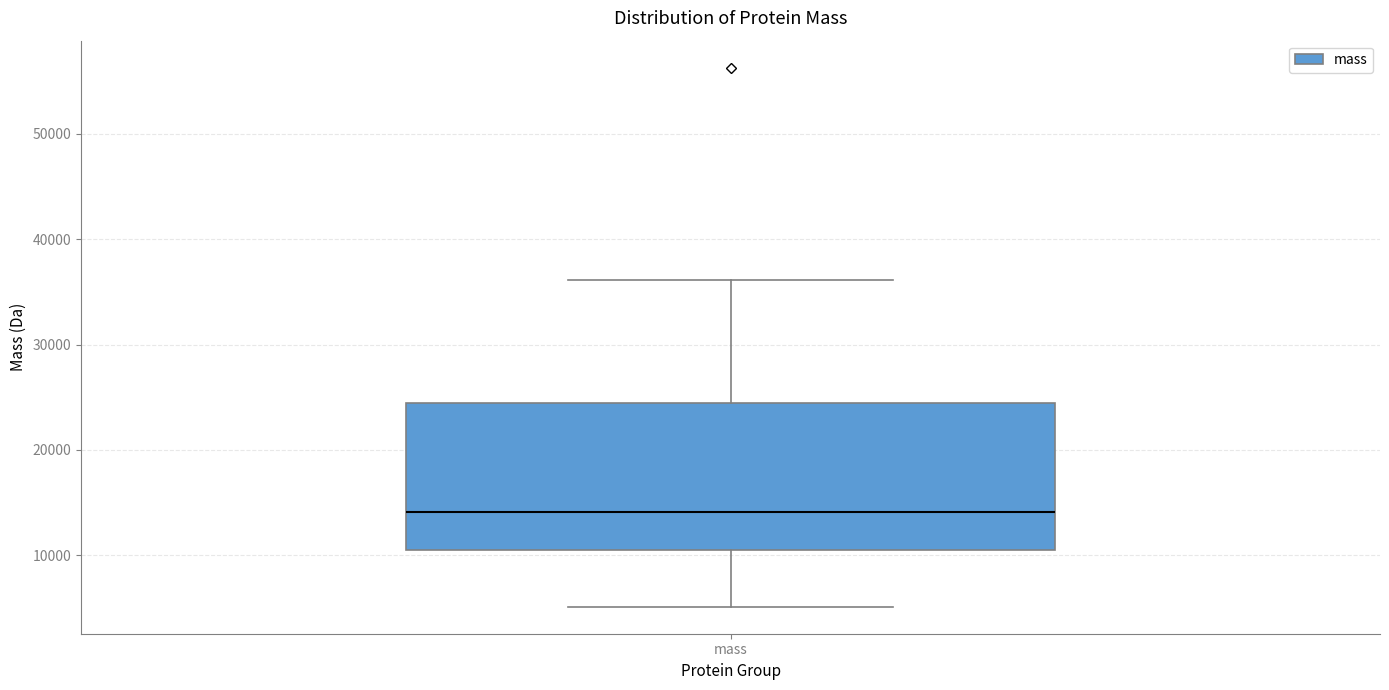

Transcribe this box plot: give where the median line is, the range the box spans, and where the two whiskers end, as read against the y-axis. The values are not printed on the chart, so give them approximately, as read against the axis.

median 14000, box 11000 to 24000, whiskers 5000 to 36000